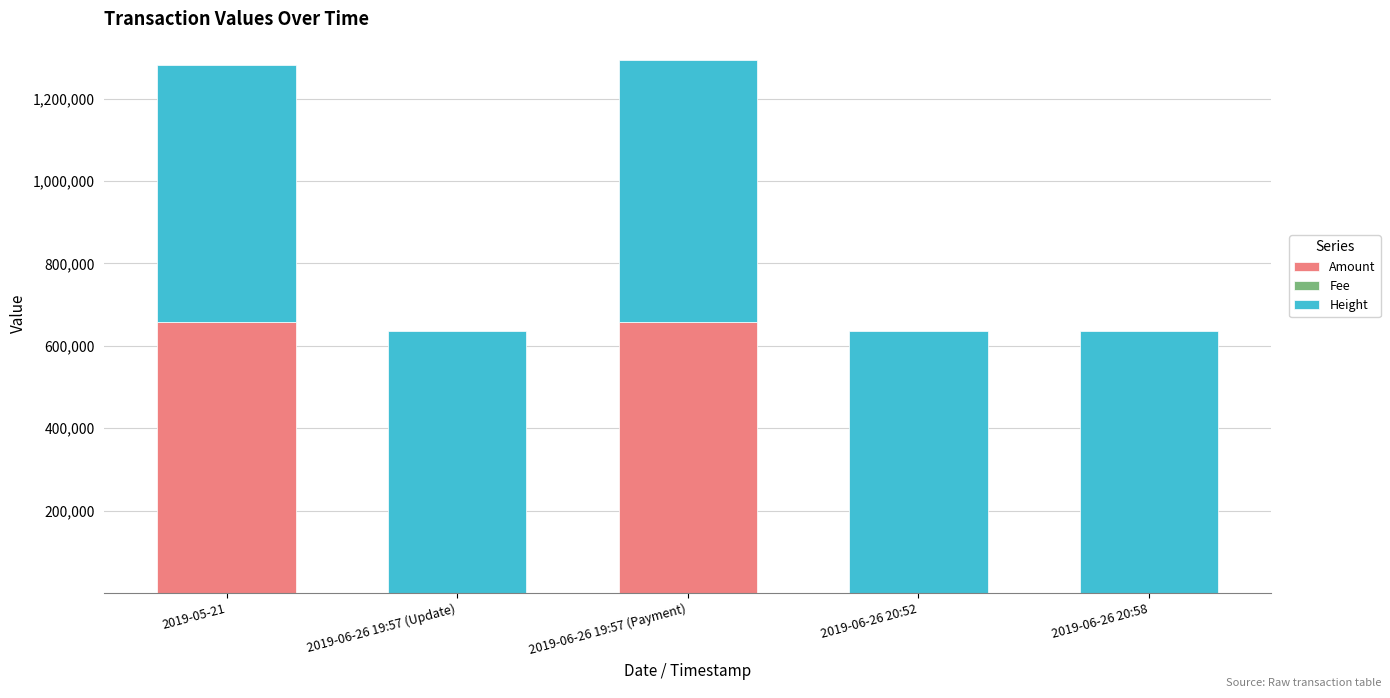

What is the sum of all Amount values?

1315844.4